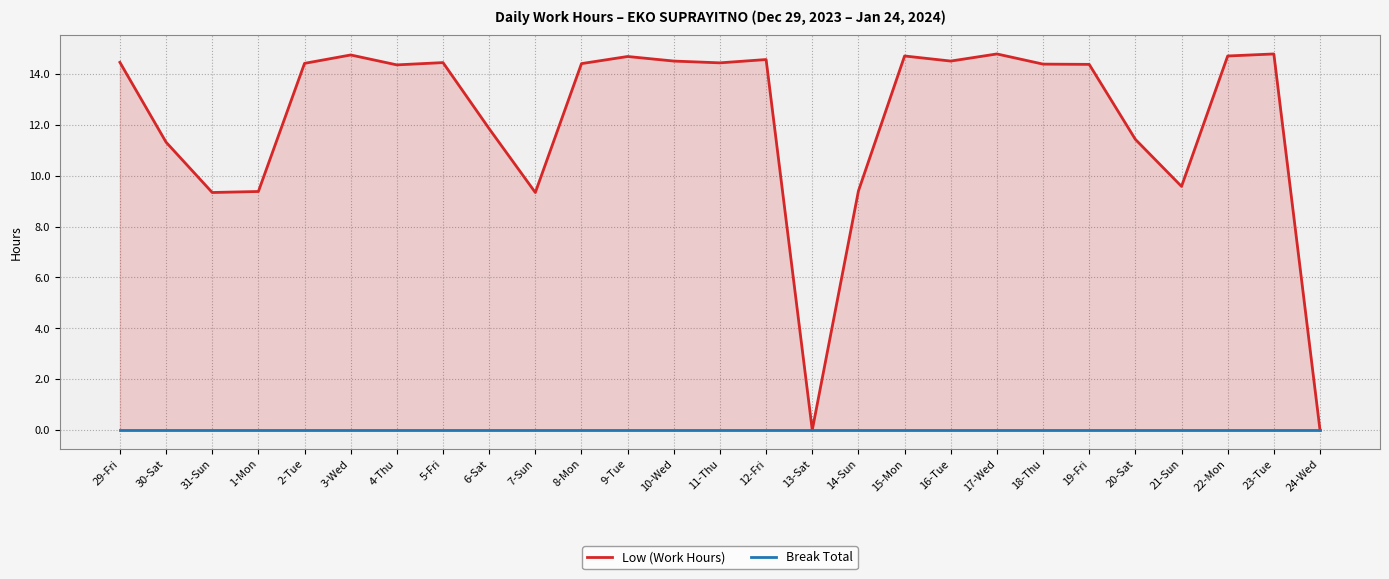

True or false: Break Total has more than 2 interior local peaks.

False